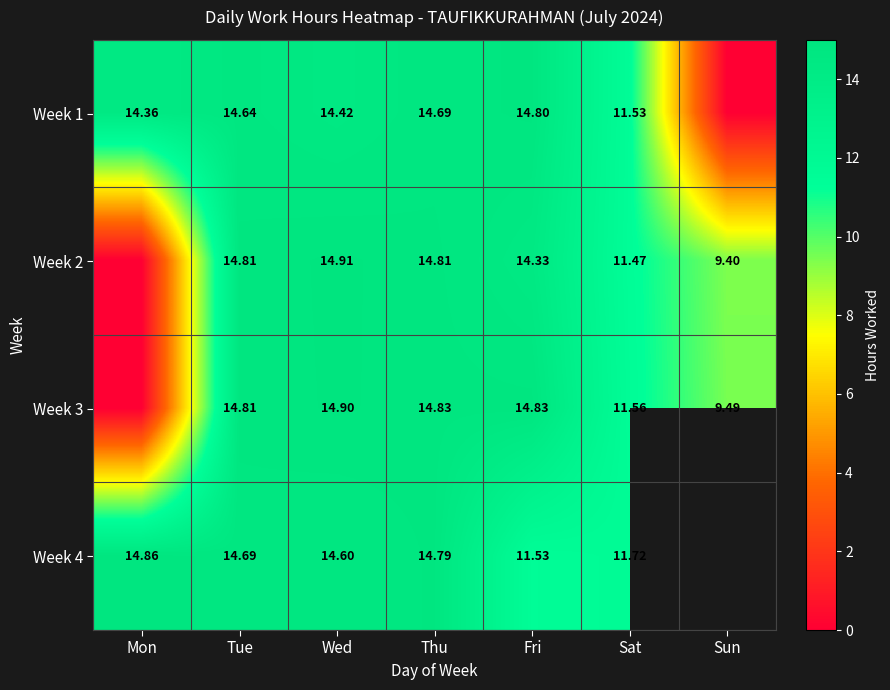

Between Wed and Sun, which is larger?

Wed